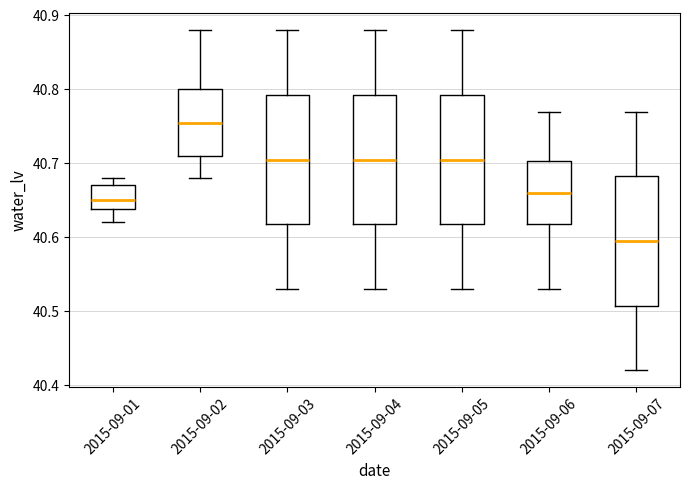

Reading left to right, transcribe this box plot: for each box, give where its median line is, the range the box spans, and where its two whiskers end, as read against the y-axis. The values are not printed on the chart, so give them approximately, as read against the axis.

2015-09-01: median 40.65, box 40.64 to 40.67, whiskers 40.62 to 40.68
2015-09-02: median 40.76, box 40.71 to 40.80, whiskers 40.68 to 40.88
2015-09-03: median 40.71, box 40.62 to 40.79, whiskers 40.53 to 40.88
2015-09-04: median 40.71, box 40.62 to 40.79, whiskers 40.53 to 40.88
2015-09-05: median 40.71, box 40.62 to 40.79, whiskers 40.53 to 40.88
2015-09-06: median 40.66, box 40.62 to 40.70, whiskers 40.53 to 40.77
2015-09-07: median 40.60, box 40.51 to 40.68, whiskers 40.42 to 40.77